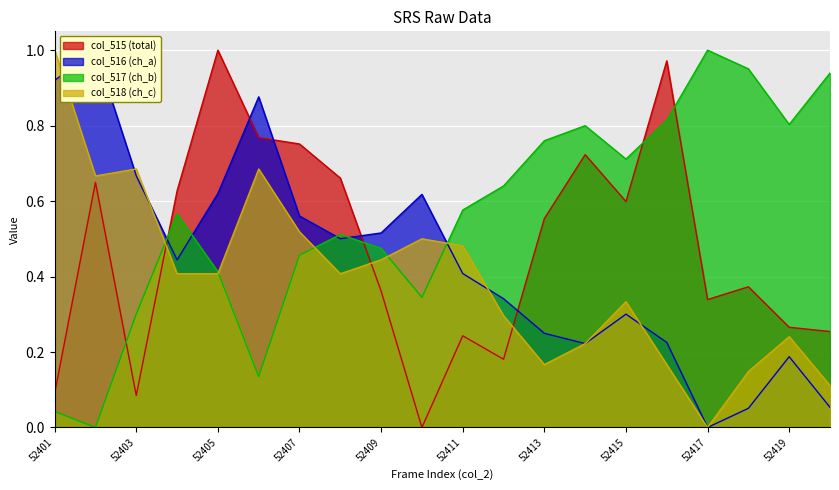

Is it true that col_517 equals 0.7 at 52415?

True